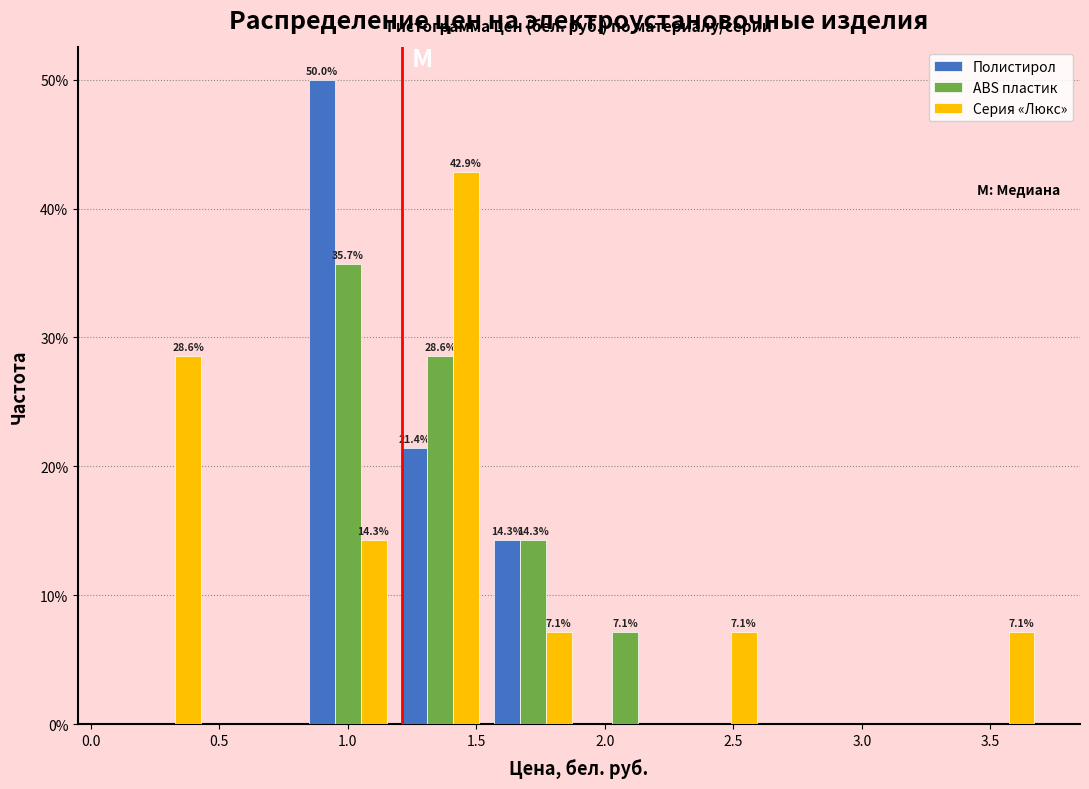

In the Серия «Люкс» series, which range on the x-axis has the tallest bar?

1.18 to 1.54